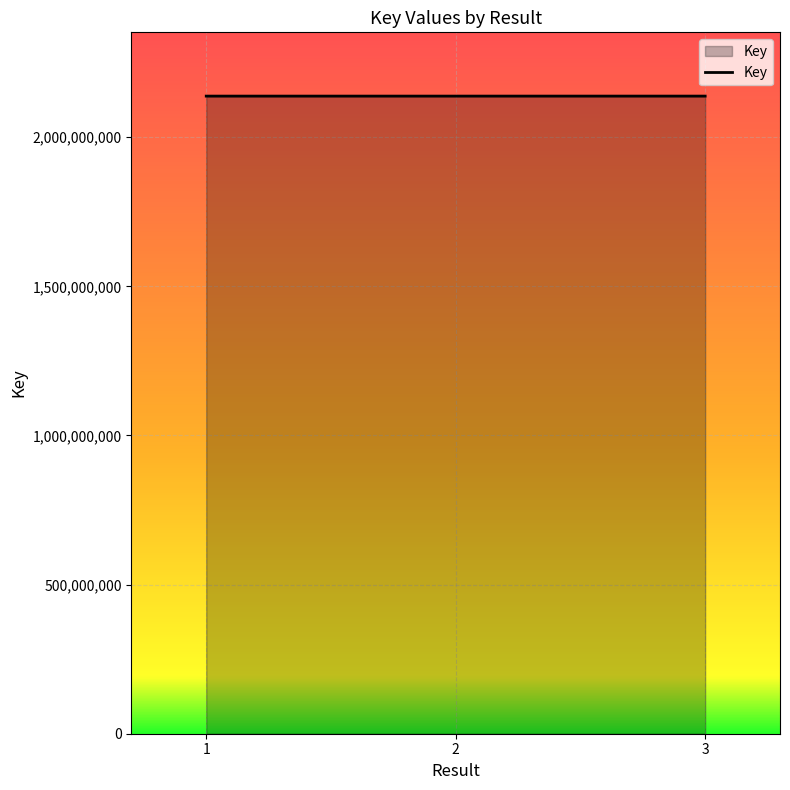

The value at 2 is 2137675816. True or false?

True